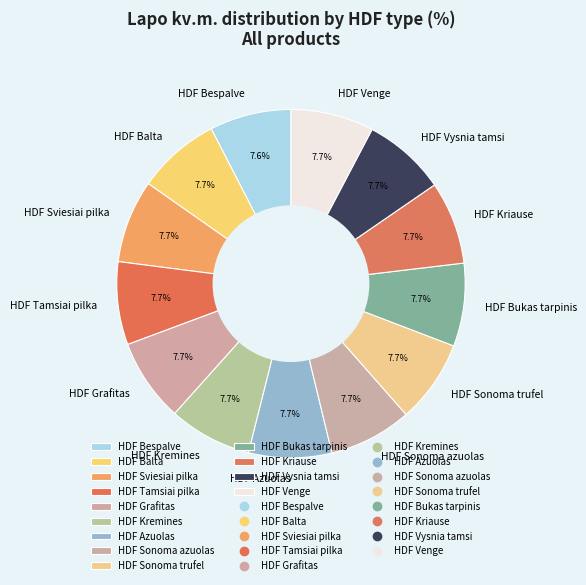

Approximately how many times larger is the value at HDF Bukas tarpinis compared to HDF Sonoma trufel?

1.0